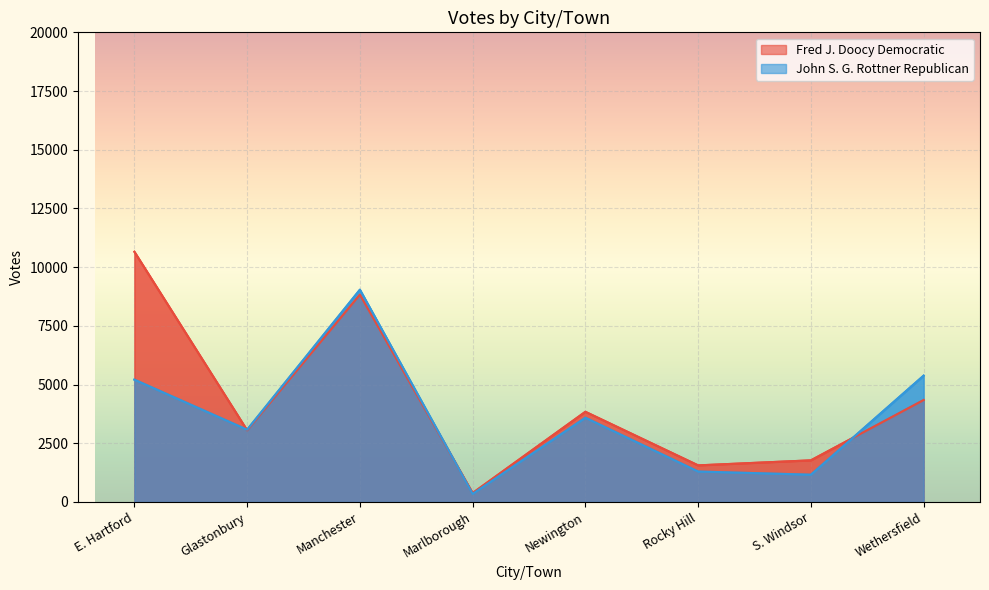

What position from the right is Rocky Hill?

3